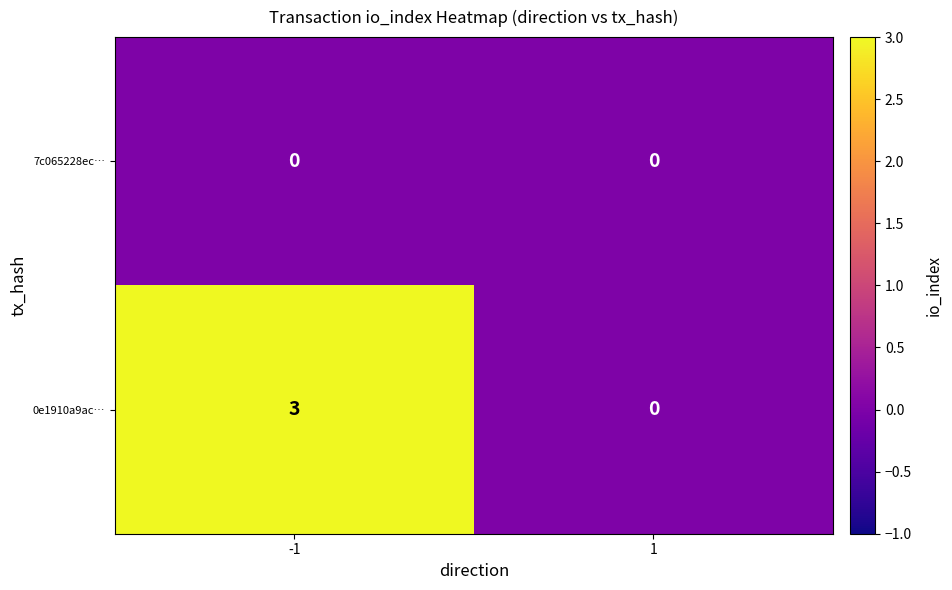

List the series in order of their overall mean, highest first.

0e1910a9ac…, 7c065228ec…